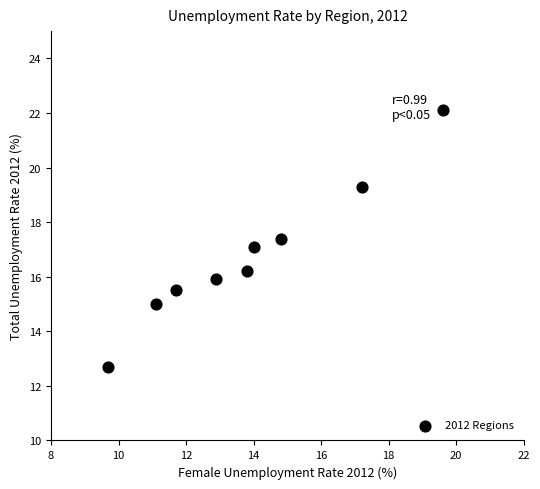

What is the average X value?

13.9